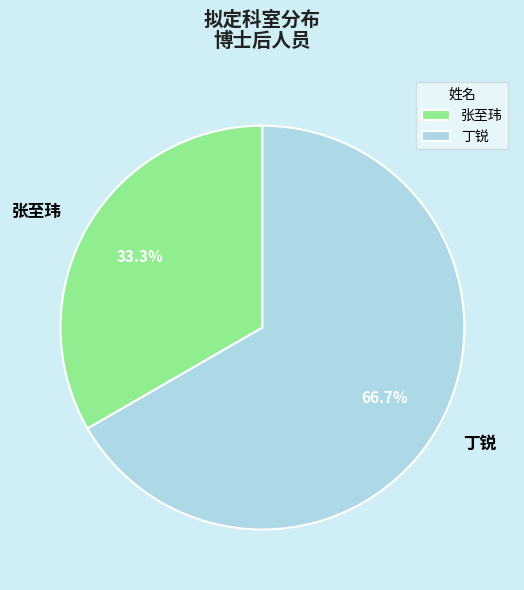

To the nearest percent, what is the difference between the 张至玮 and 丁锐 slice percentages?

33%